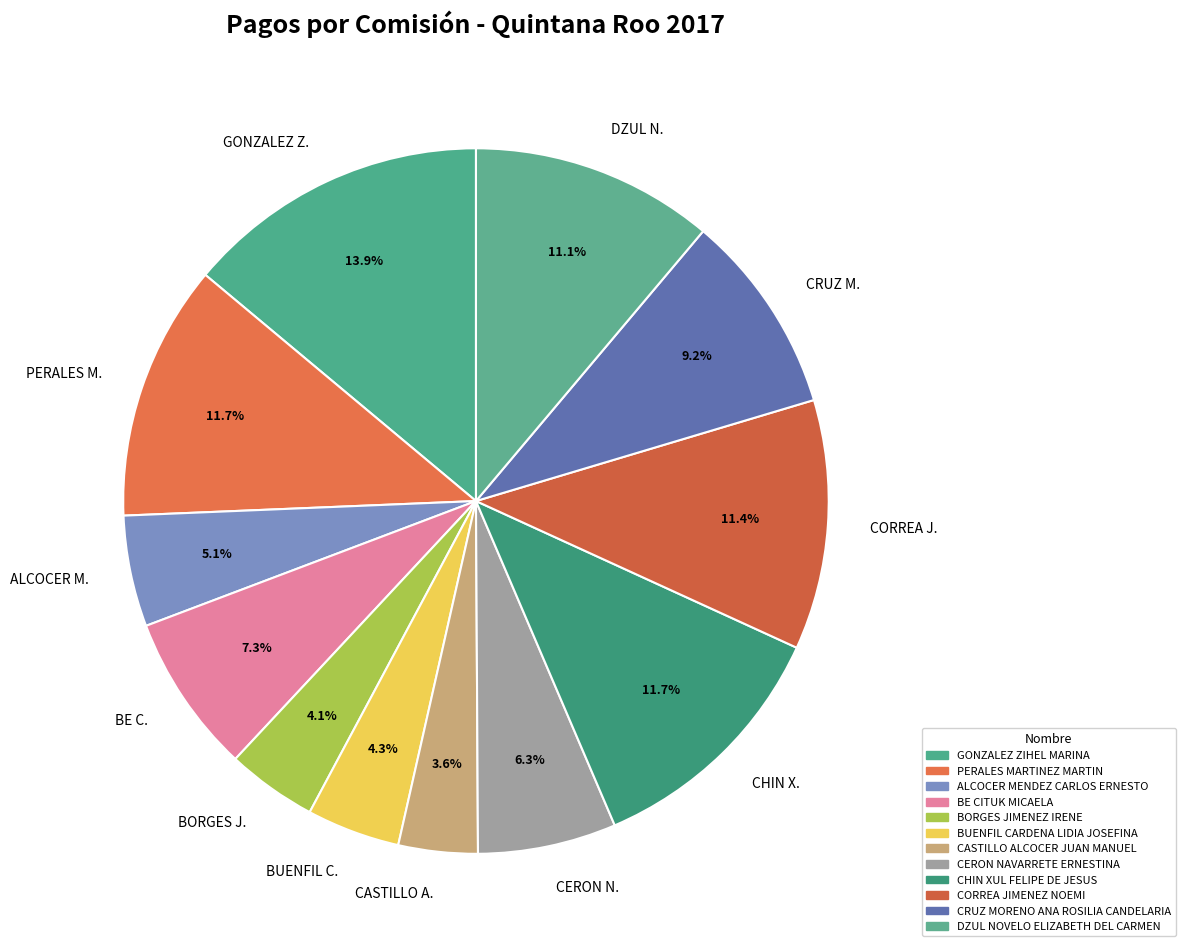

Which has a higher value, BE C. or BORGES J.?

BE C.